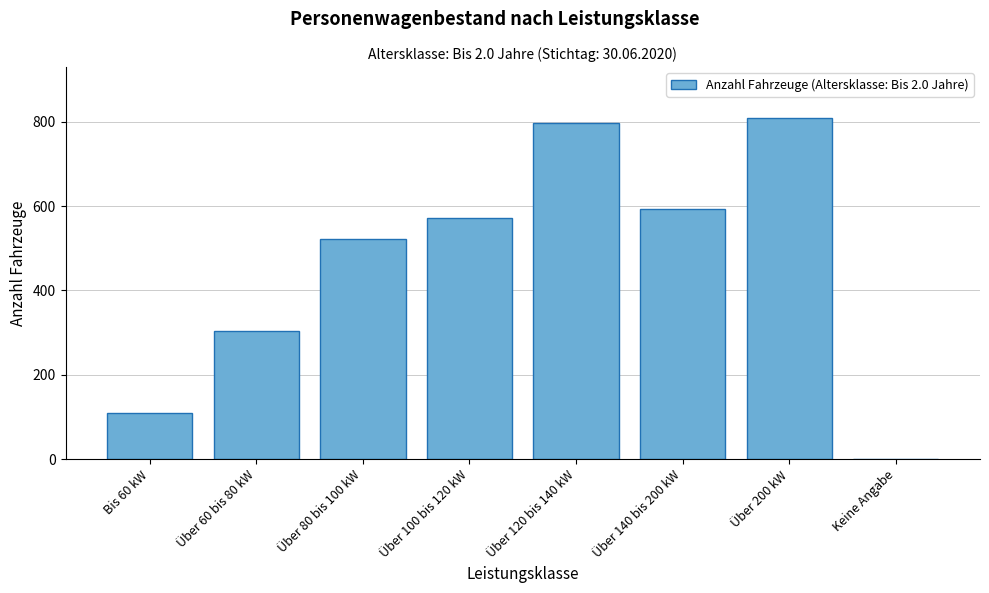

Reading right to left, extract all data points from this chart.

Keine Angabe=0	Über 200 kW=808	Über 140 bis 200 kW=592	Über 120 bis 140 kW=797	Über 100 bis 120 kW=572	Über 80 bis 100 kW=523	Über 60 bis 80 kW=303	Bis 60 kW=109